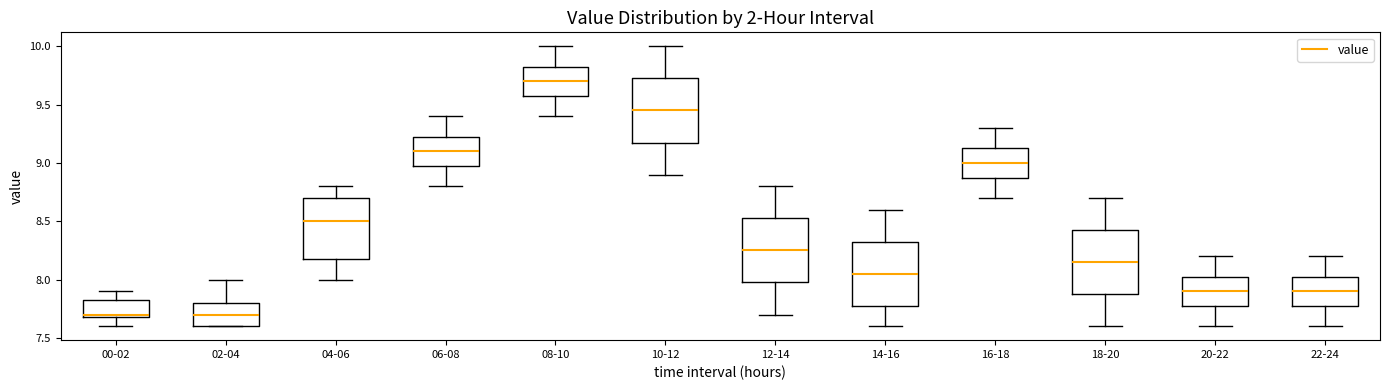

Reading left to right, transcribe this box plot: for each box, give where its median line is, the range the box spans, and where its two whiskers end, as read against the y-axis. The values are not printed on the chart, so give them approximately, as read against the axis.

00-02: median 7.70 (just above the box's lower edge), box 7.70 to 7.85, whiskers 7.60 to 7.90
02-04: median 7.70, box 7.60 to 7.80, whiskers 7.60 to 8.00
04-06: median 8.50, box 8.20 to 8.70, whiskers 8.00 to 8.80
06-08: median 9.10, box 9.00 to 9.25, whiskers 8.80 to 9.40
08-10: median 9.70, box 9.60 to 9.85, whiskers 9.40 to 10.00
10-12: median 9.45, box 9.20 to 9.75, whiskers 8.90 to 10.00
12-14: median 8.25, box 8.00 to 8.55, whiskers 7.70 to 8.80
14-16: median 8.05, box 7.80 to 8.35, whiskers 7.60 to 8.60
16-18: median 9.00, box 8.90 to 9.15, whiskers 8.70 to 9.30
18-20: median 8.15, box 7.90 to 8.45, whiskers 7.60 to 8.70
20-22: median 7.90, box 7.80 to 8.05, whiskers 7.60 to 8.20
22-24: median 7.90, box 7.80 to 8.05, whiskers 7.60 to 8.20